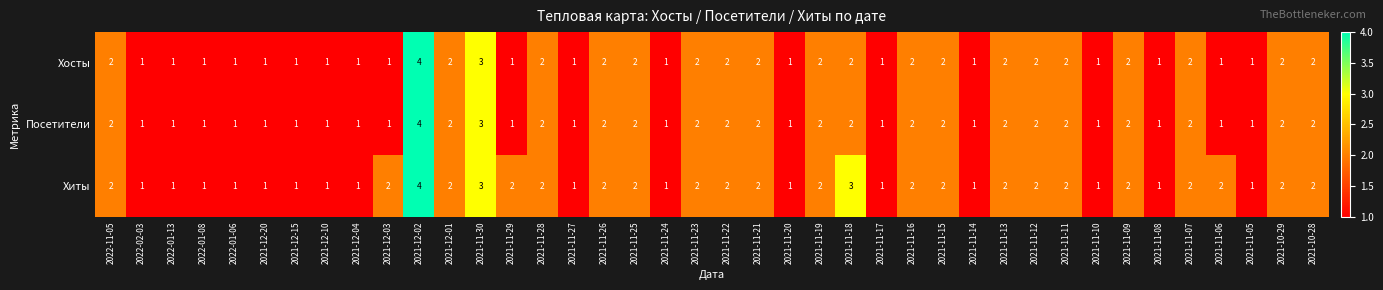

What is the sum of the Хосты values at 2021-11-17 and 2021-11-22?

3